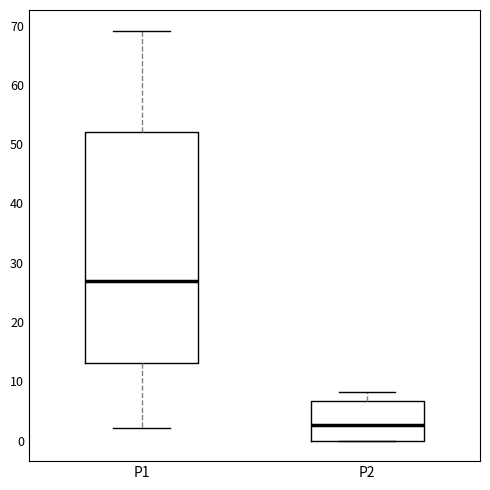

Where is the lower edge of the box for P1 on the y-axis? The values are not printed on the chart, so give them approximately, as read against the axis.

13